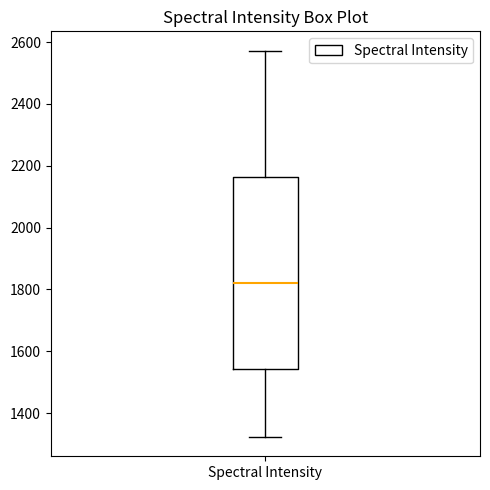

Where does the median line of the box for Spectral Intensity sit on the y-axis? The values are not printed on the chart, so give them approximately, as read against the axis.

1820